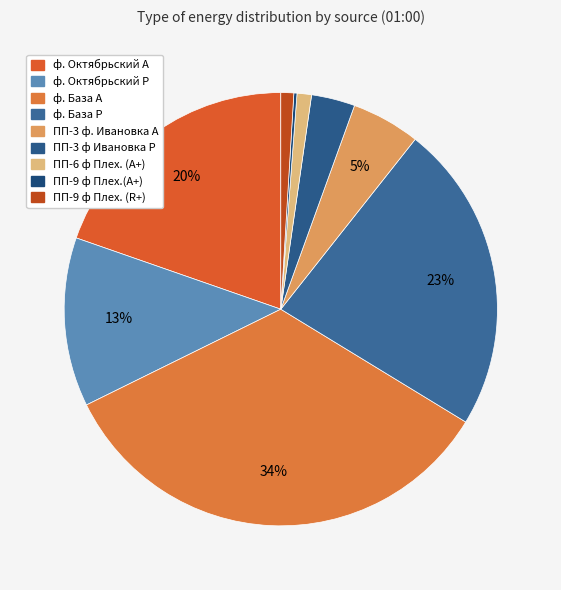

Between ПП-9 ф Плех. (R+) and ПП-9 ф Плех.(A+), which is larger?

ПП-9 ф Плех. (R+)